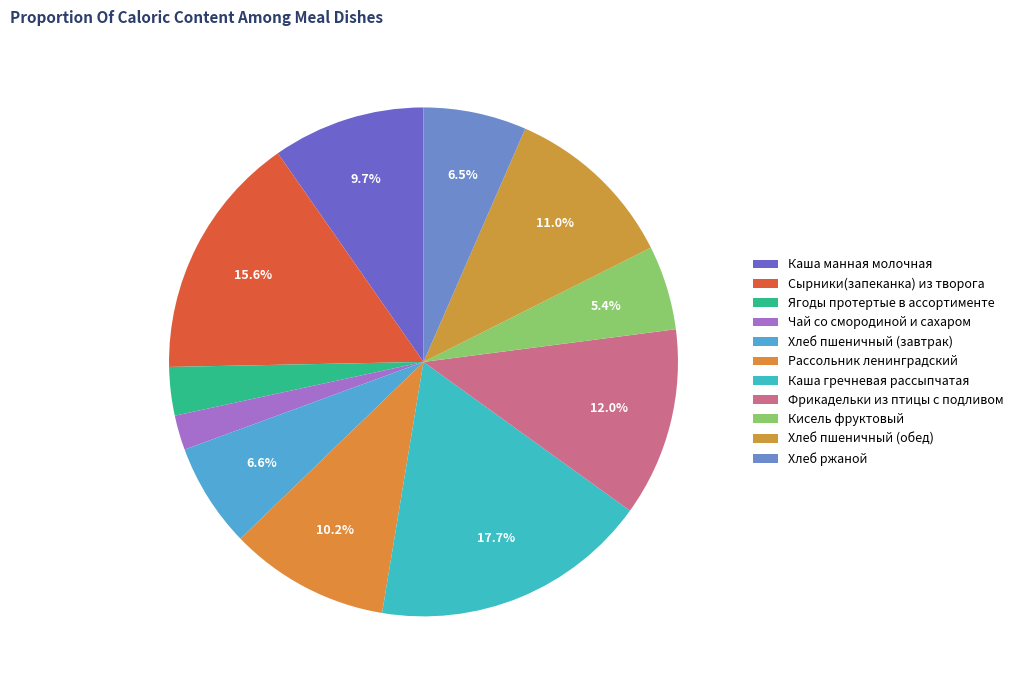

Rank the categories by value from highest to lowest.

Каша гречневая рассыпчатая, Сырники(запеканка) из творога, Фрикадельки из птицы с подливом, Хлеб пшеничный (обед), Рассольник ленинградский, Каша манная молочная, Хлеб пшеничный (завтрак), Хлеб ржаной, Кисель фруктовый, Ягоды протертые в ассортименте, Чай со смородиной и сахаром